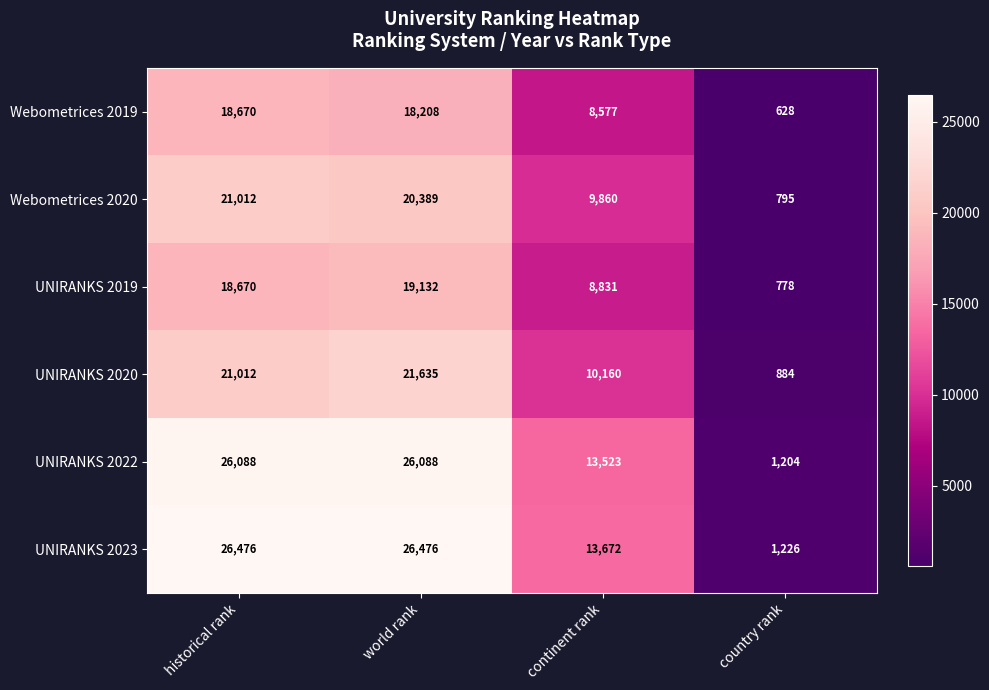

What is the approximate value of UNIRANKS 2023 at world rank?

26476